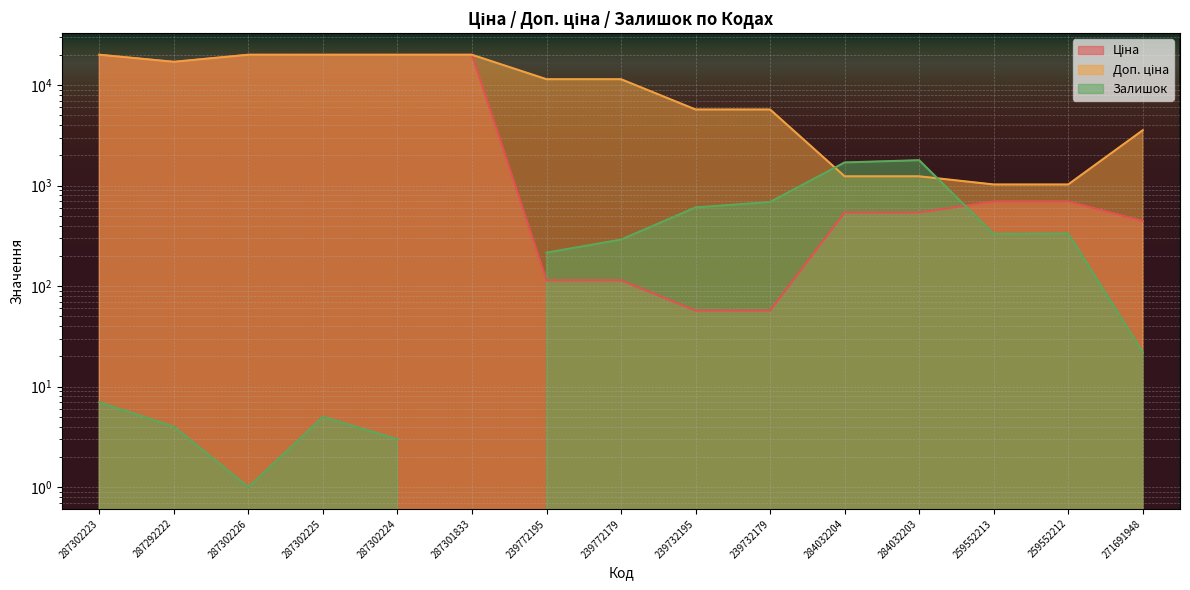

True or false: Доп. ціна and Ціна cross at least once.

False